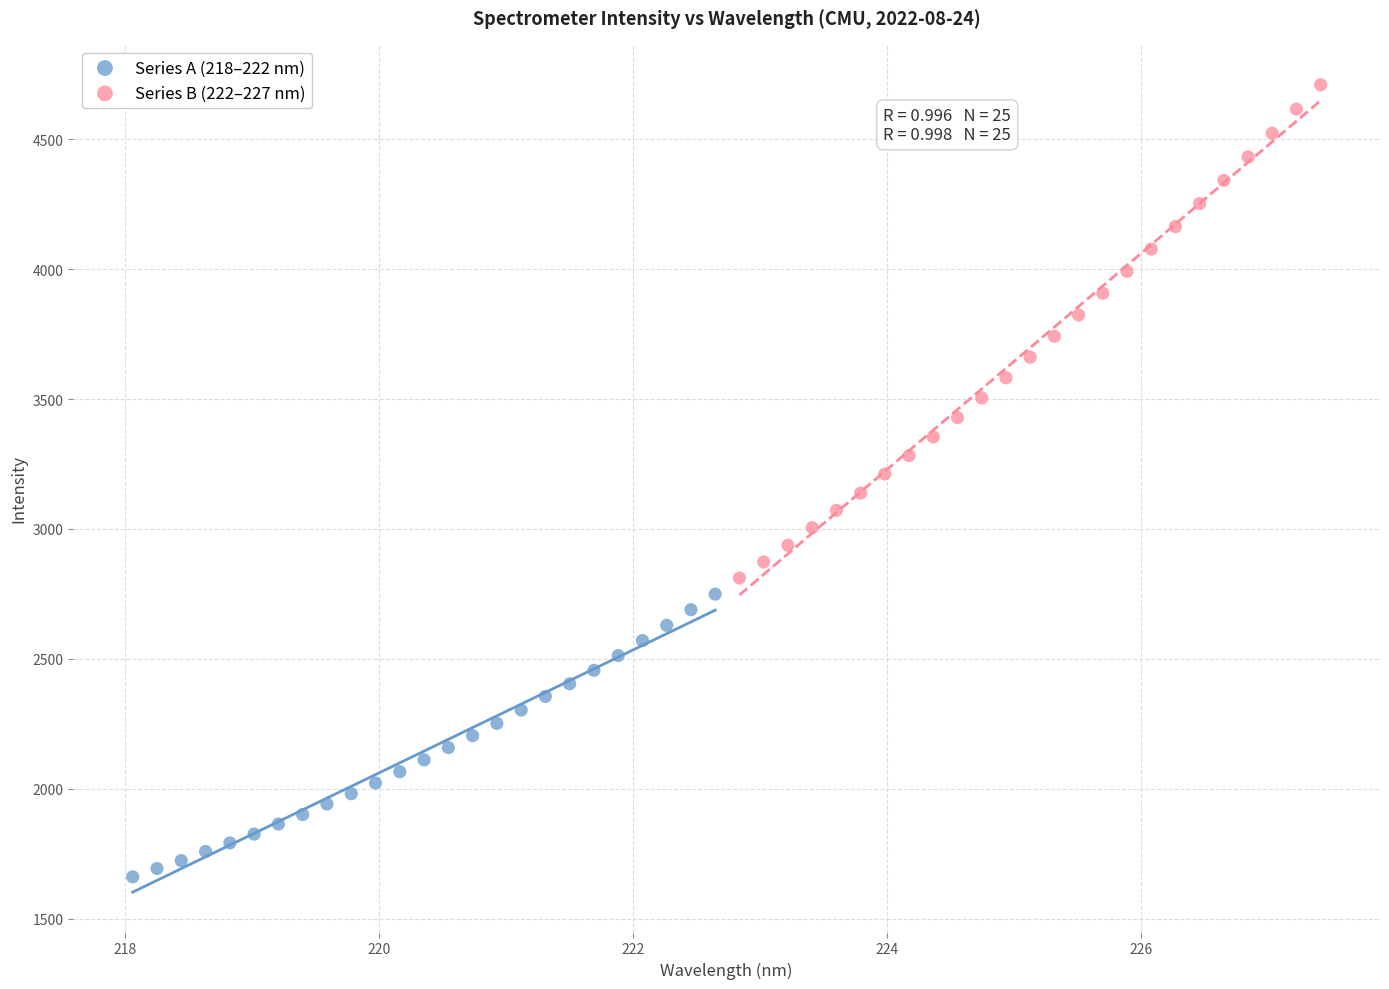

Which series reaches the maximum Y coordinate?

Series B (222–227 nm)